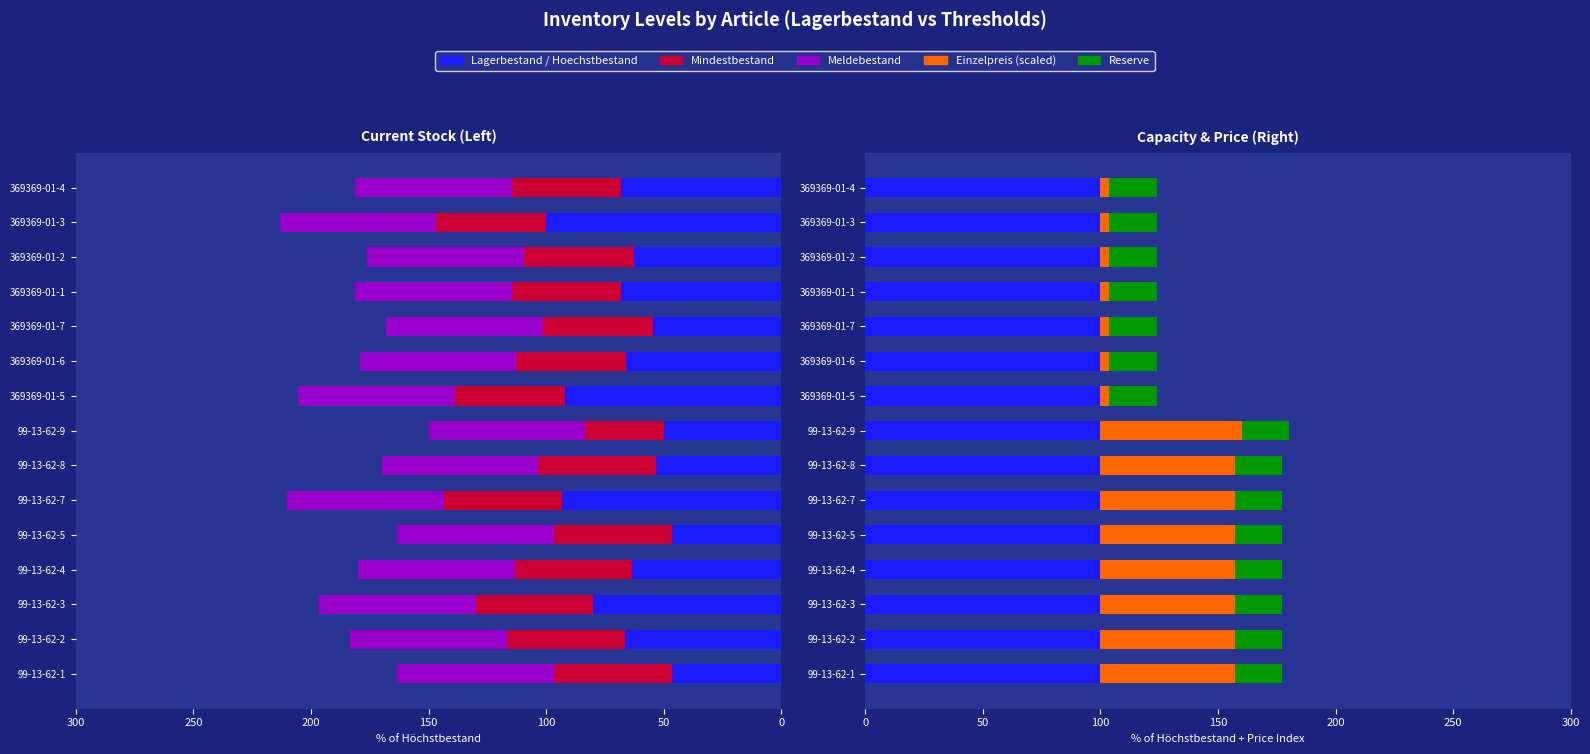

How many bars are there in each group?

6